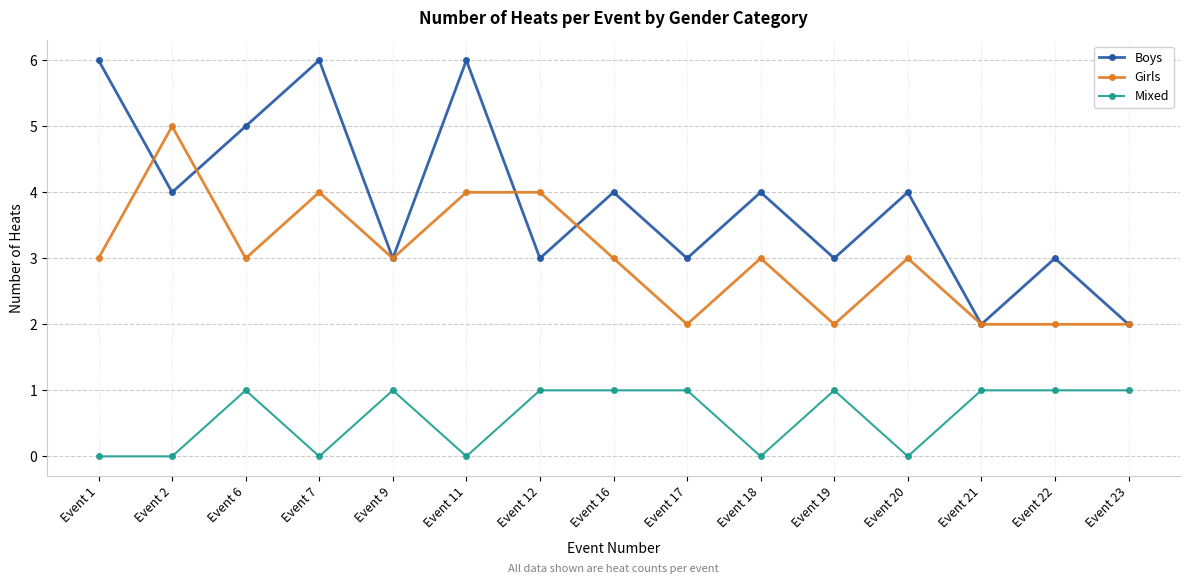

Reading right to left, transcribe all the data shown in this chart.

Boys: Event 23=2	Event 22=3	Event 21=2	Event 20=4	Event 19=3	Event 18=4	Event 17=3	Event 16=4	Event 12=3	Event 11=6	Event 9=3	Event 7=6	Event 6=5	Event 2=4	Event 1=6
Girls: Event 23=2	Event 22=2	Event 21=2	Event 20=3	Event 19=2	Event 18=3	Event 17=2	Event 16=3	Event 12=4	Event 11=4	Event 9=3	Event 7=4	Event 6=3	Event 2=5	Event 1=3
Mixed: Event 23=1	Event 22=1	Event 21=1	Event 20=0	Event 19=1	Event 18=0	Event 17=1	Event 16=1	Event 12=1	Event 11=0	Event 9=1	Event 7=0	Event 6=1	Event 2=0	Event 1=0